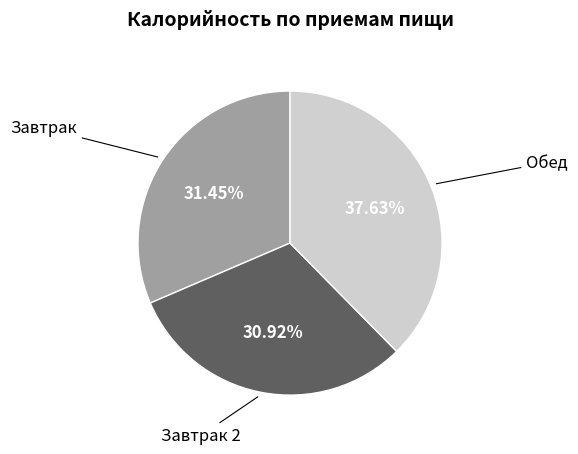

Is there any slice that represents more than half of the pie?

No